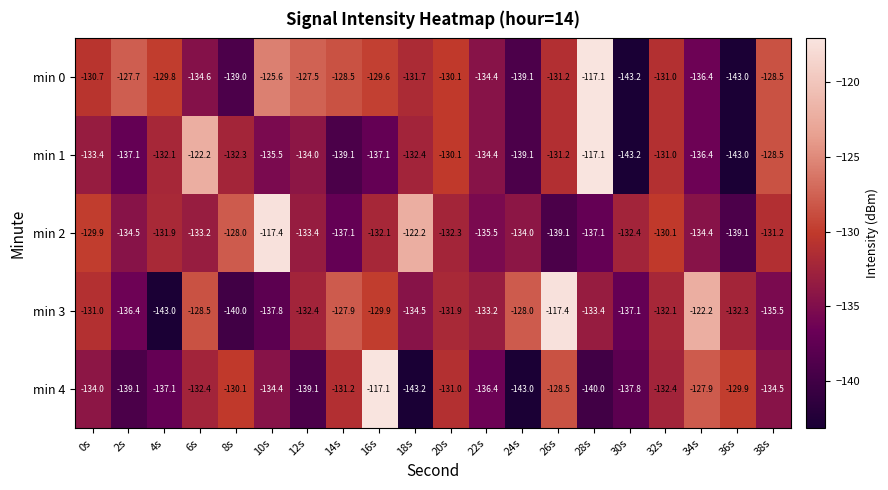

Which series changed the most between 0s and 16s?

min 4